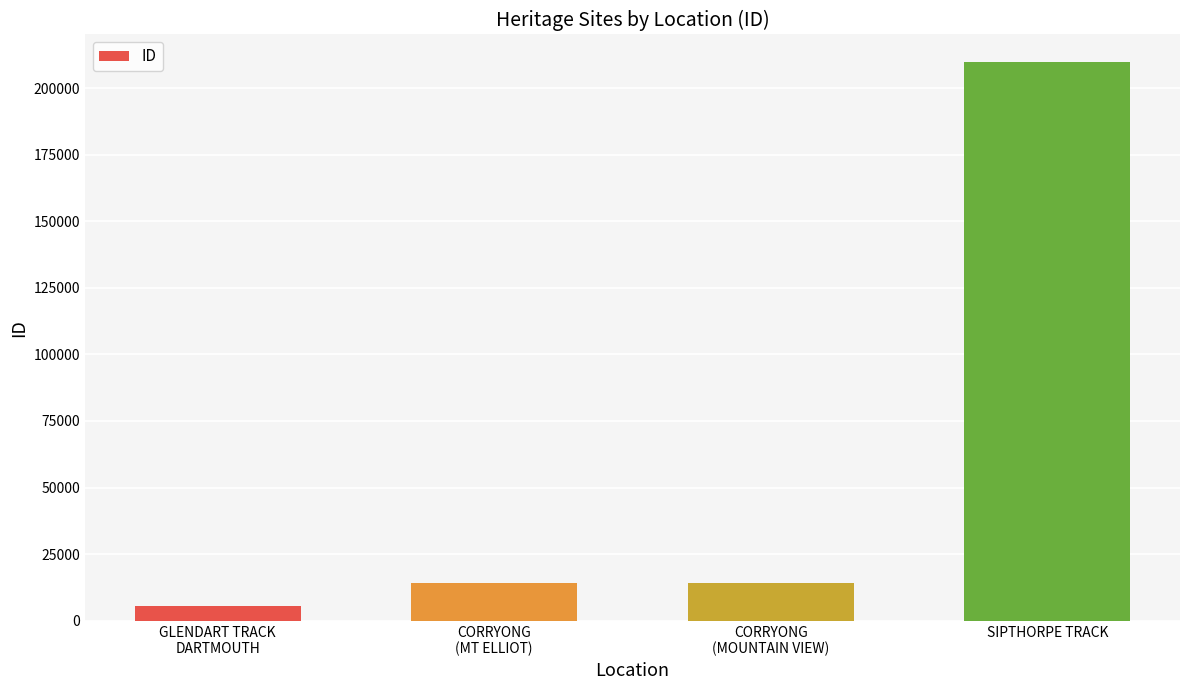

What position from the left is GLENDART TRACK
DARTMOUTH?

1